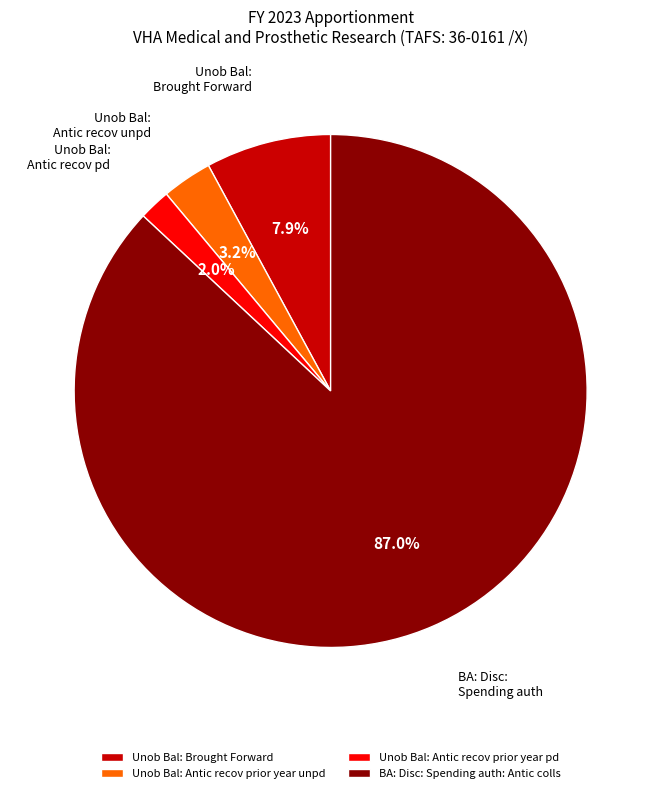

Between Unob Bal: Antic recov prior year unpd and Unob Bal: Brought Forward, which is larger?

Unob Bal: Brought Forward